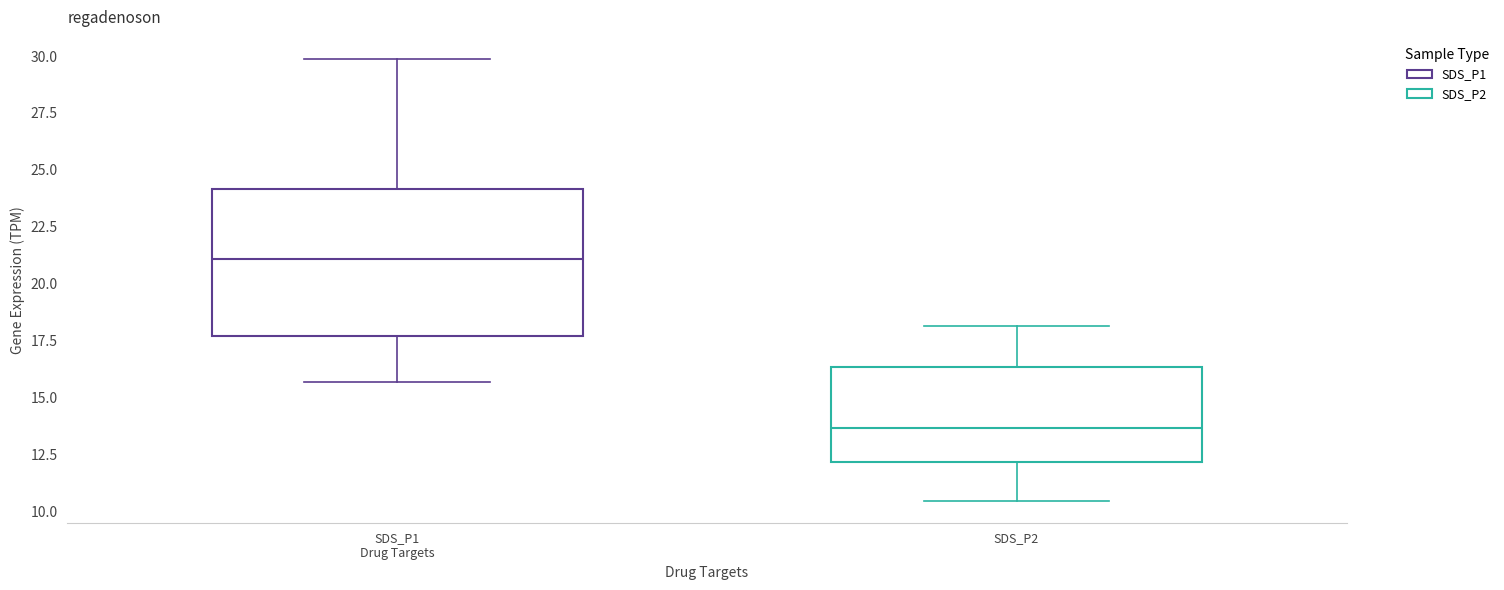

Reading left to right, read every box against the y-axis: the position of its median line, the range the box covers, and the ends of its whiskers. The values are not printed on the chart, so give them approximately, as read against the axis.

SDS_P1 Drug Targets: median 21.0, box 17.5 to 24.0, whiskers 15.5 to 30.0
SDS_P2: median 13.5, box 12.0 to 16.5, whiskers 10.5 to 18.0